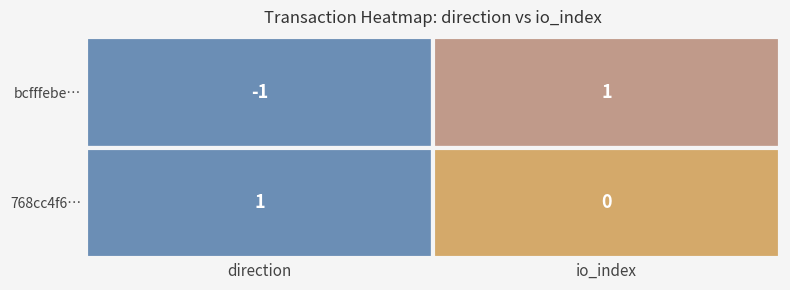

How many values in direction are above zero?

1